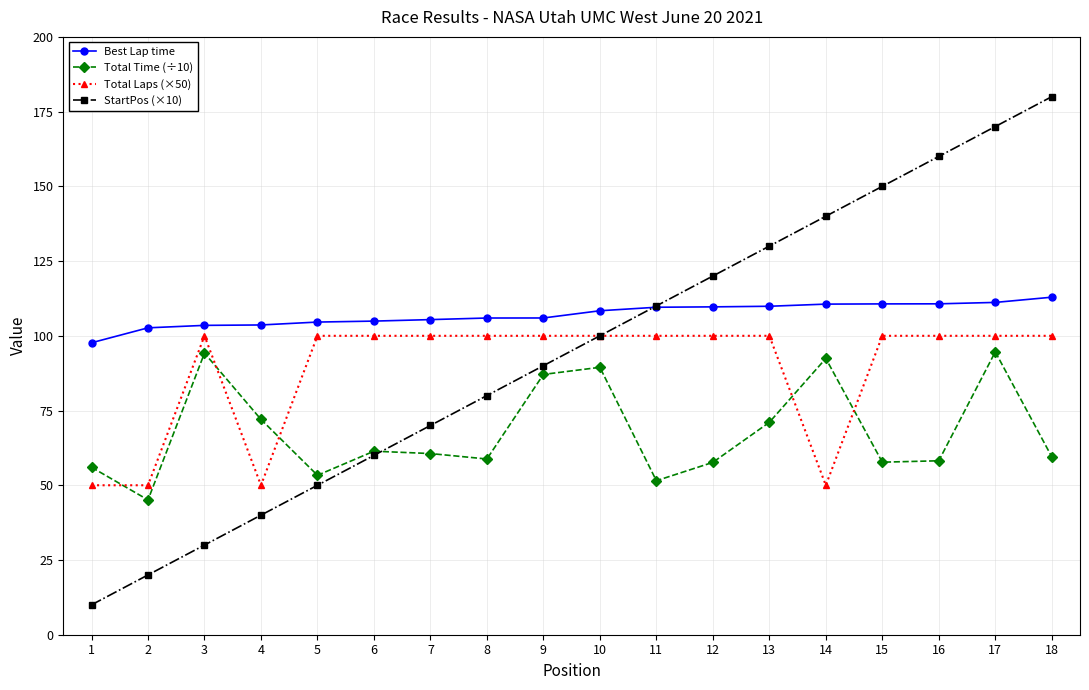

True or false: Total Time (÷10) has a value of 30.7 at 3.

False